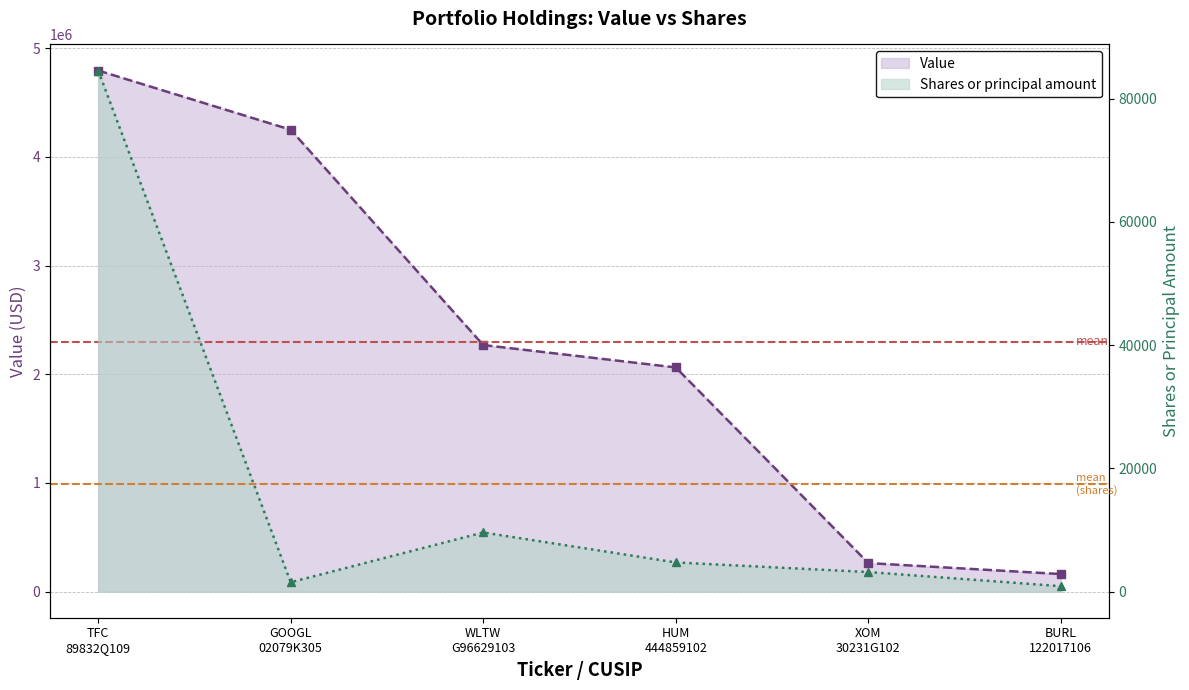

What is the label of the 3rd point from the right?

HUM
444859102